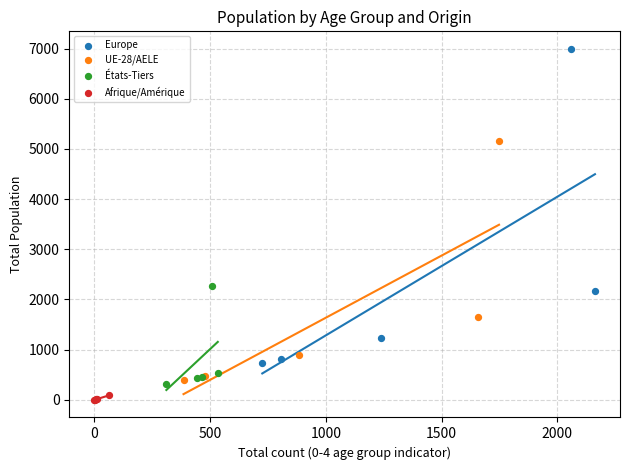

Which series reaches the minimum Y coordinate?

Afrique/Amérique